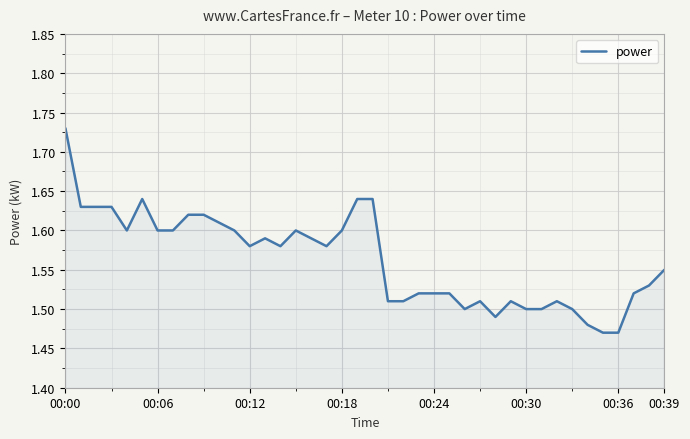

Count the values in the range 1 to 2.

40